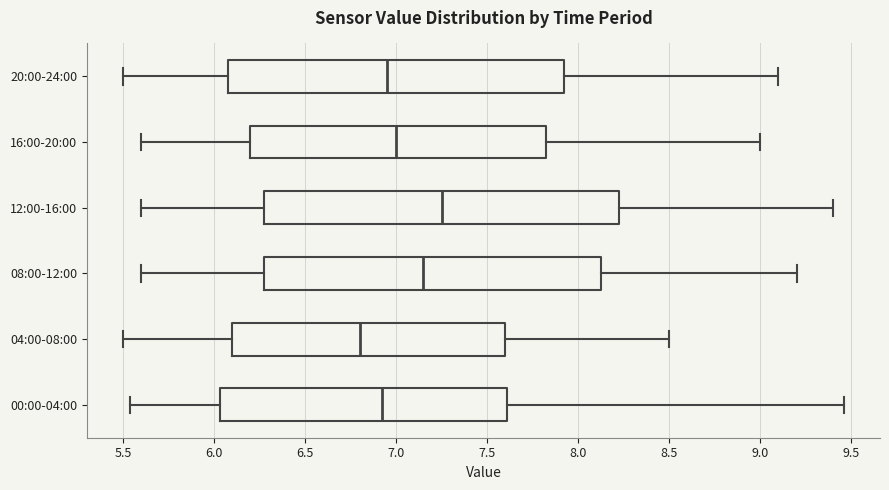

Where is the right edge of the box for 04:00-08:00 on the x-axis? The values are not printed on the chart, so give them approximately, as read against the axis.

7.60